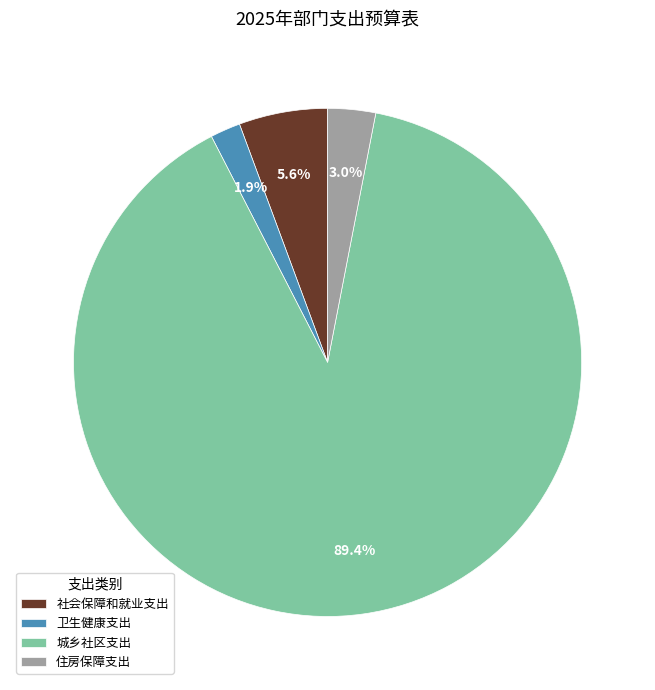

To the nearest percent, what is the difference between the 卫生健康支出 and 住房保障支出 slice percentages?

1%